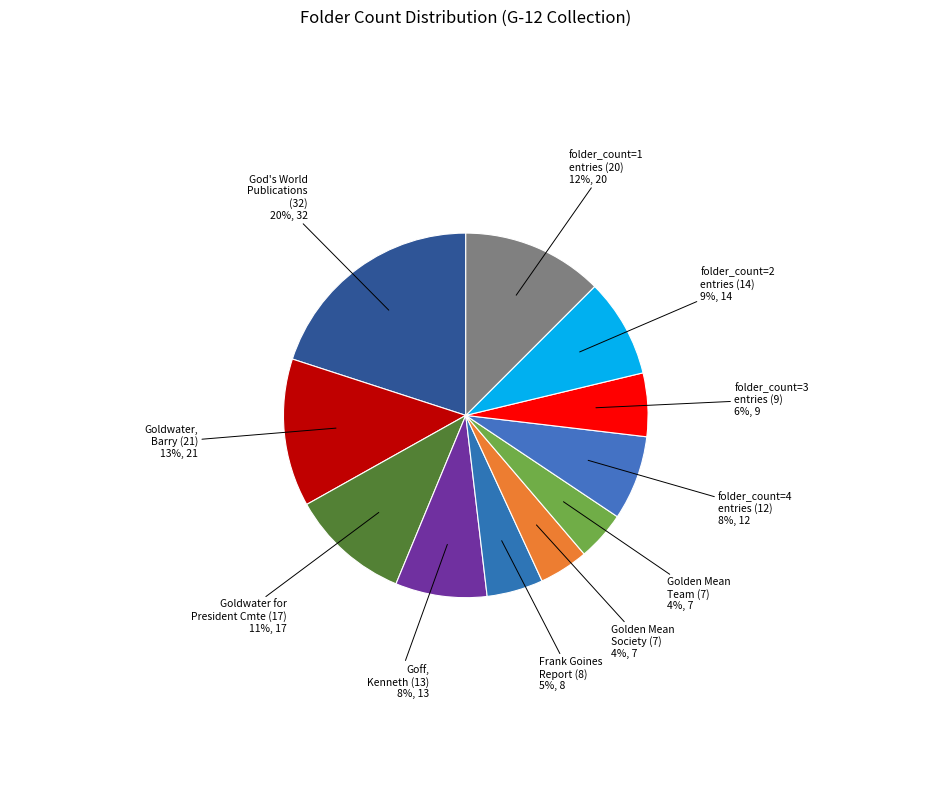

To the nearest percent, what is the difference between the largest and smallest slice percentages?

16%